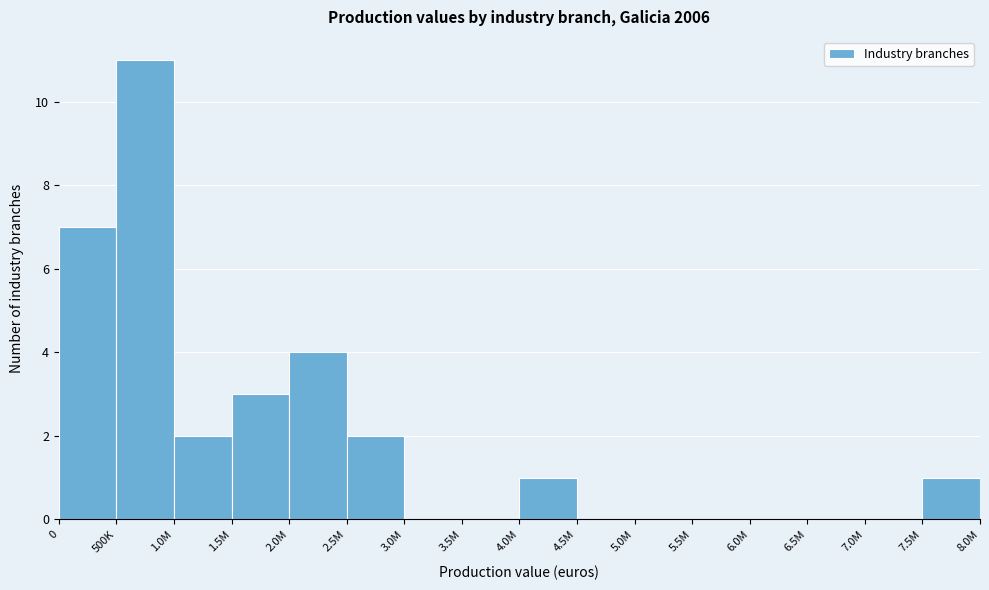

Reading right to left, transcribe all the data shown in this chart.

7.5M=1	7.0M=0	6.5M=0	6.0M=0	5.5M=0	5.0M=0	4.5M=0	4.0M=1	3.5M=0	3.0M=0	2.5M=2	2.0M=4	1.5M=3	1.0M=2	500K=11	0=7